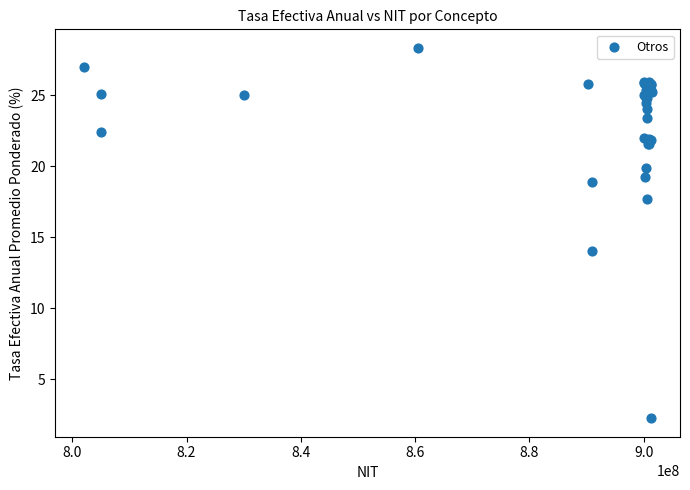

What Y value in the scatter plot is closest to 15?

14.0